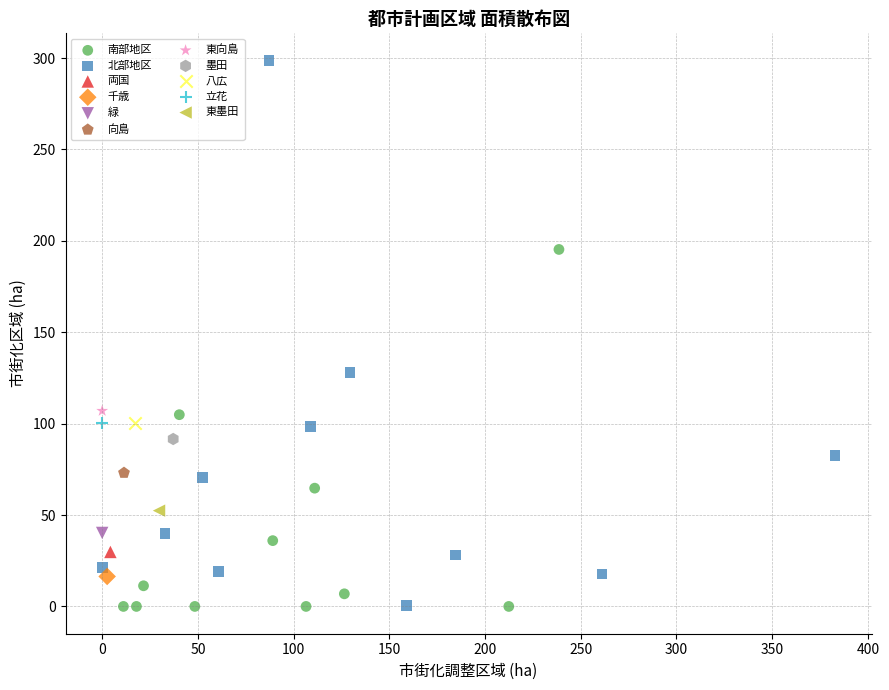

What are all the series names shown in the legend?

南部地区, 北部地区, 両国, 千歳, 緑, 向島, 東向島, 墨田, 八広, 立花, 東墨田